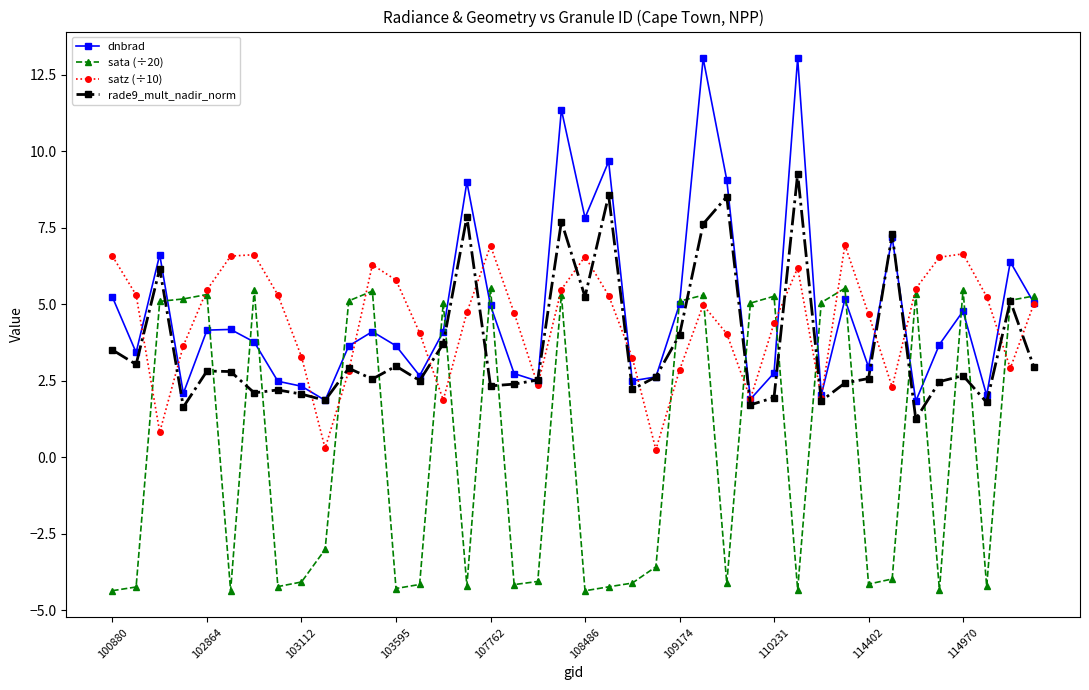

What is the lowest value of the dnbrad series?

1.8